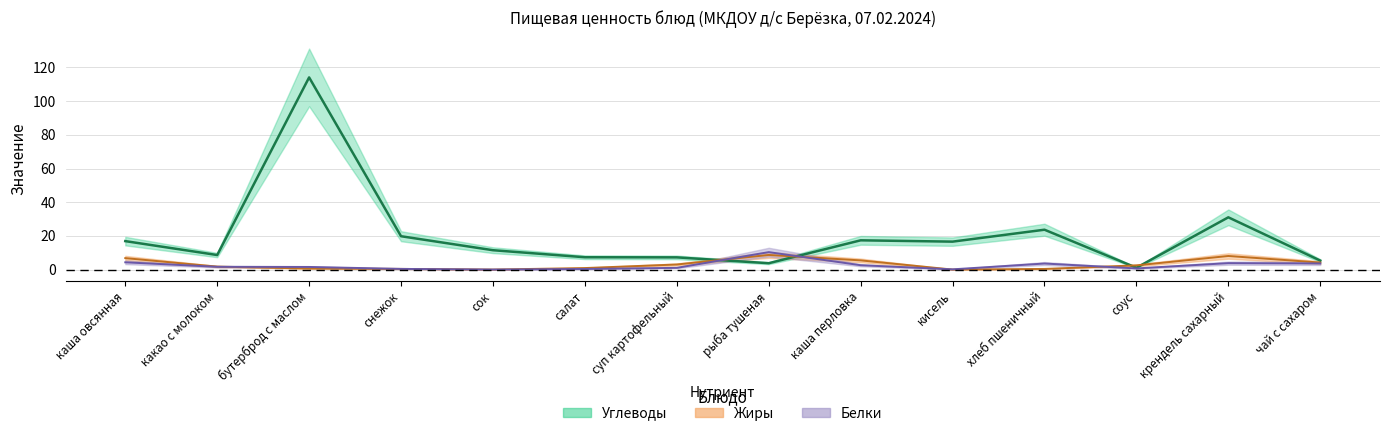

At which label does Жиры first exceed 2?

каша овсянная